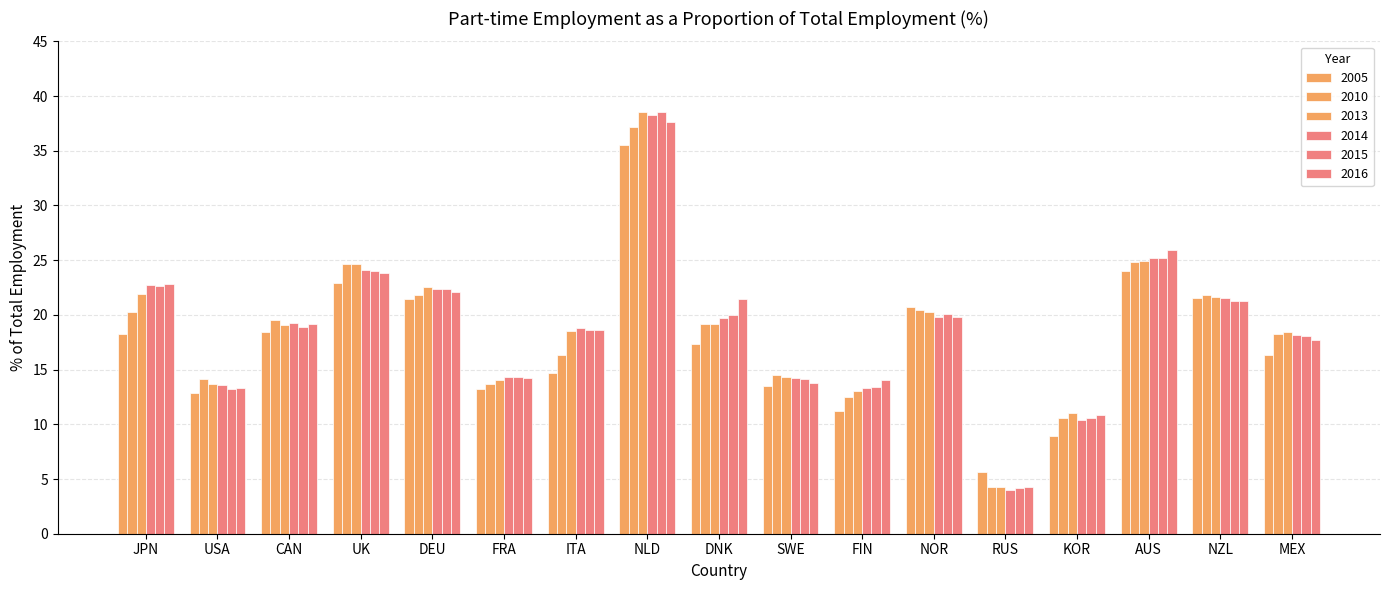

How many bars are there in total?

102